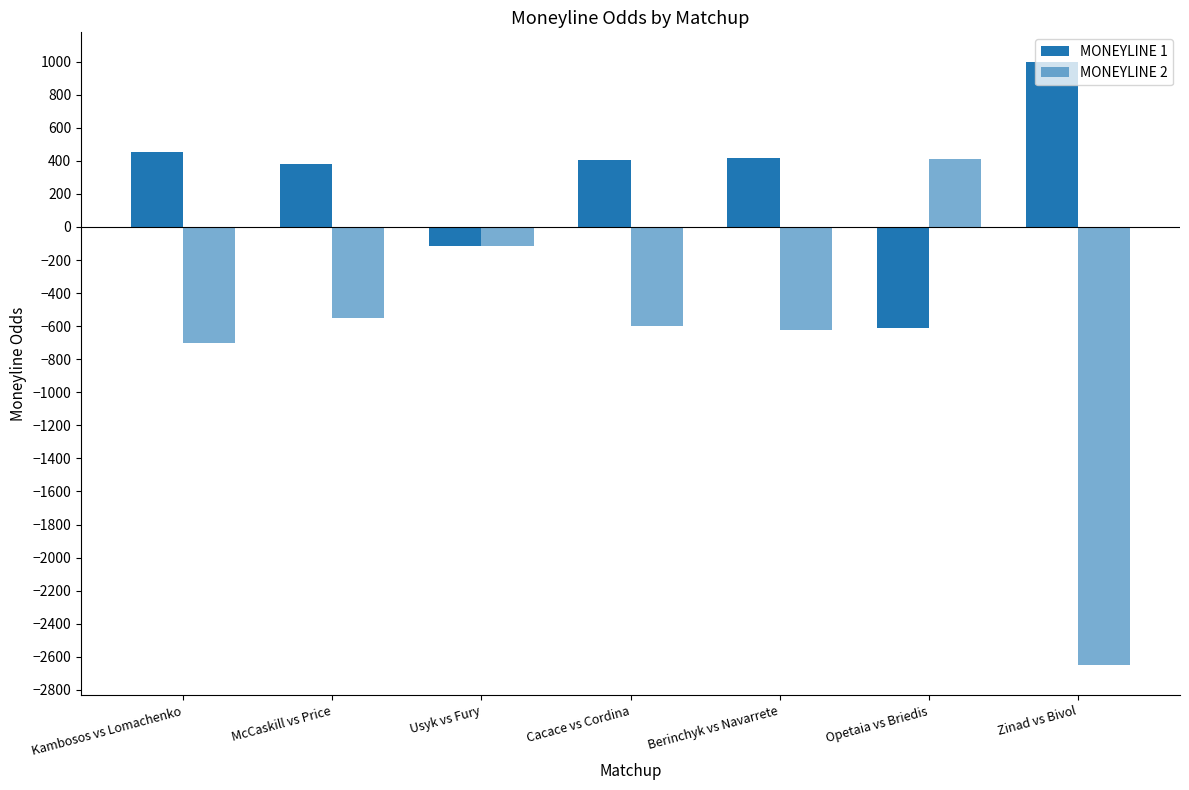

How many series are shown in this chart?

2